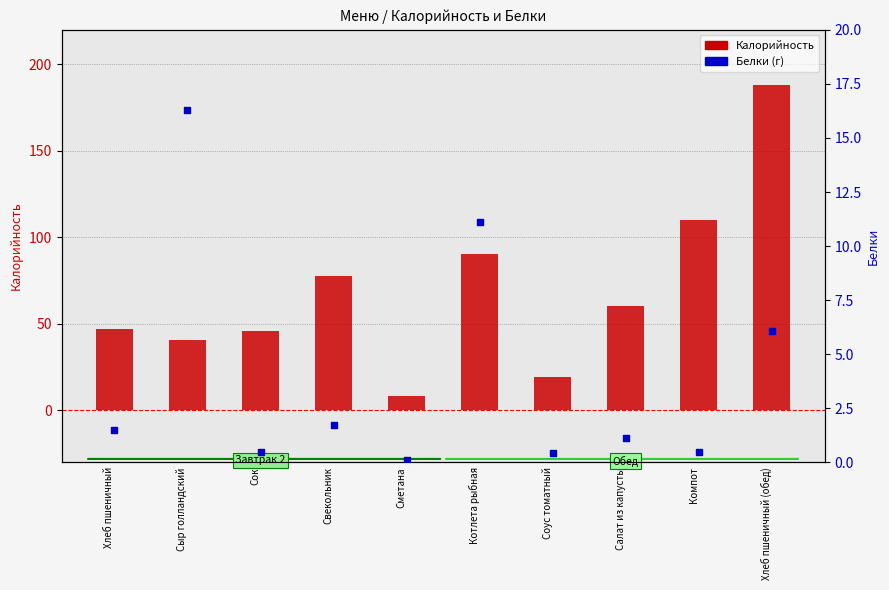

At which category is the sum across all series the highest?

Хлеб пшеничный (обед)